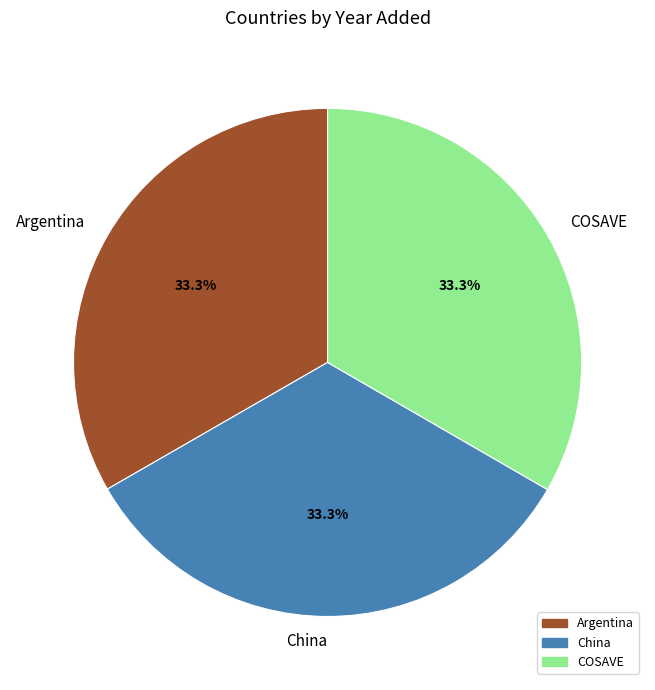

What is the ratio of the value at China to the value at Argentina?

1.0